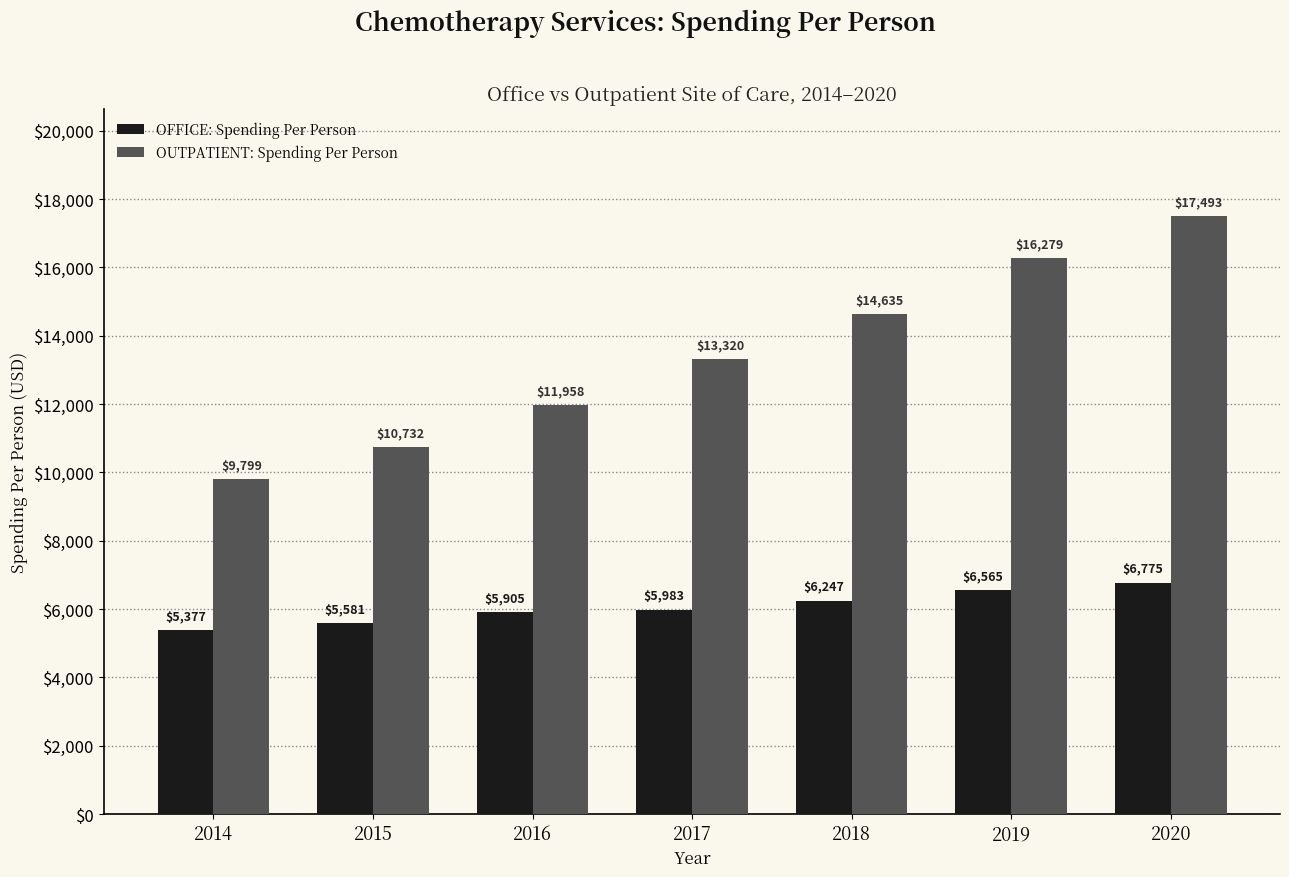

Rank the categories by OUTPATIENT: Spending Per Person value from lowest to highest.

2014, 2015, 2016, 2017, 2018, 2019, 2020